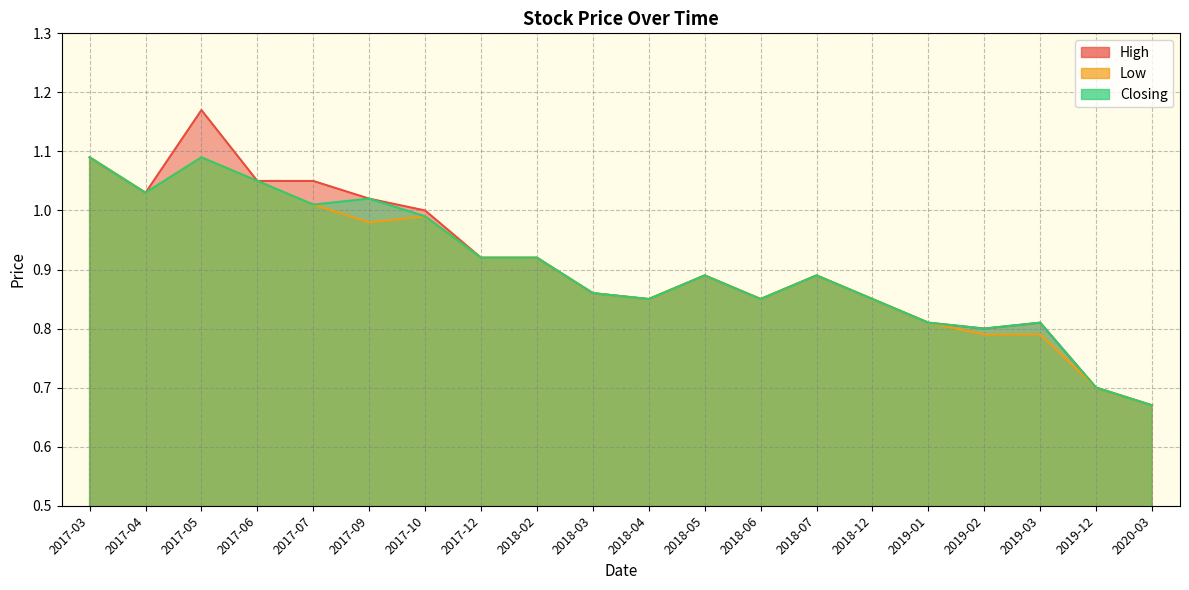

What is the sum of all Low values?

18.0